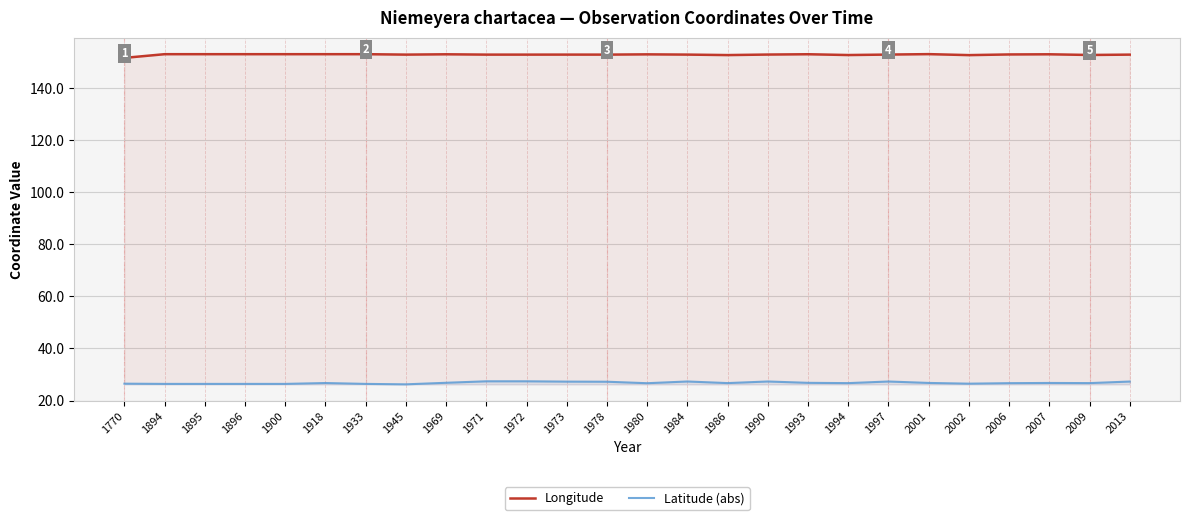

The Latitude (abs) series shows 45.1 at 2002. True or false?

False